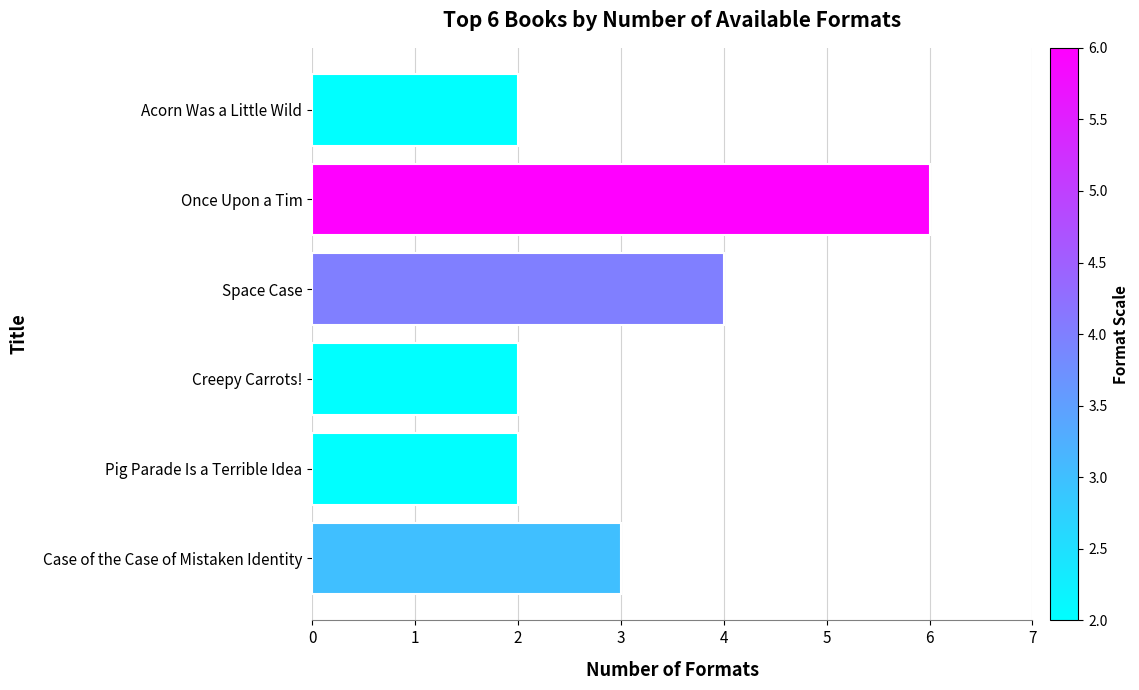

What is the average value?

3